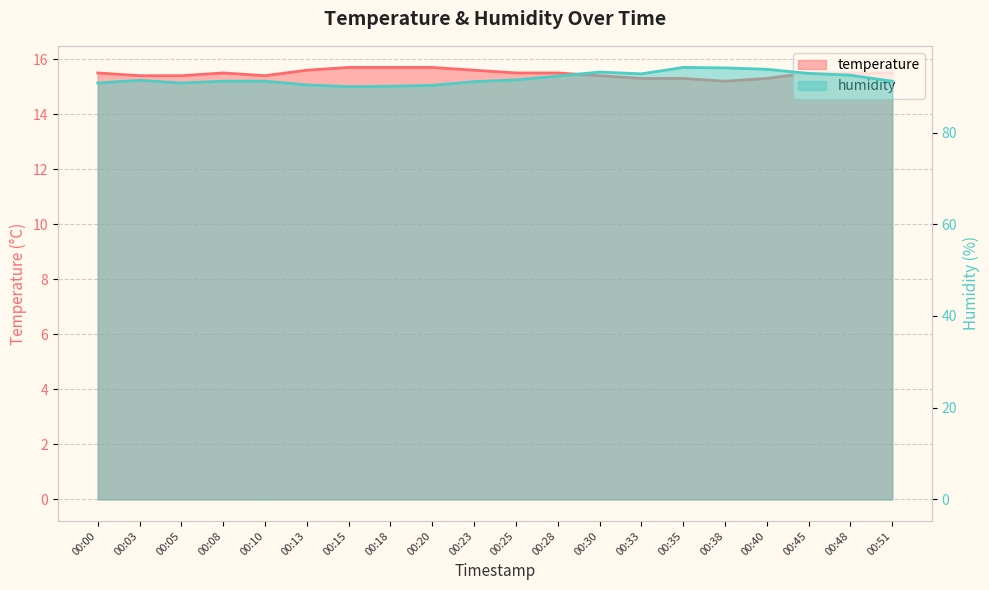

What is the difference between the humidity values at 00:05 and 00:03?

0.6